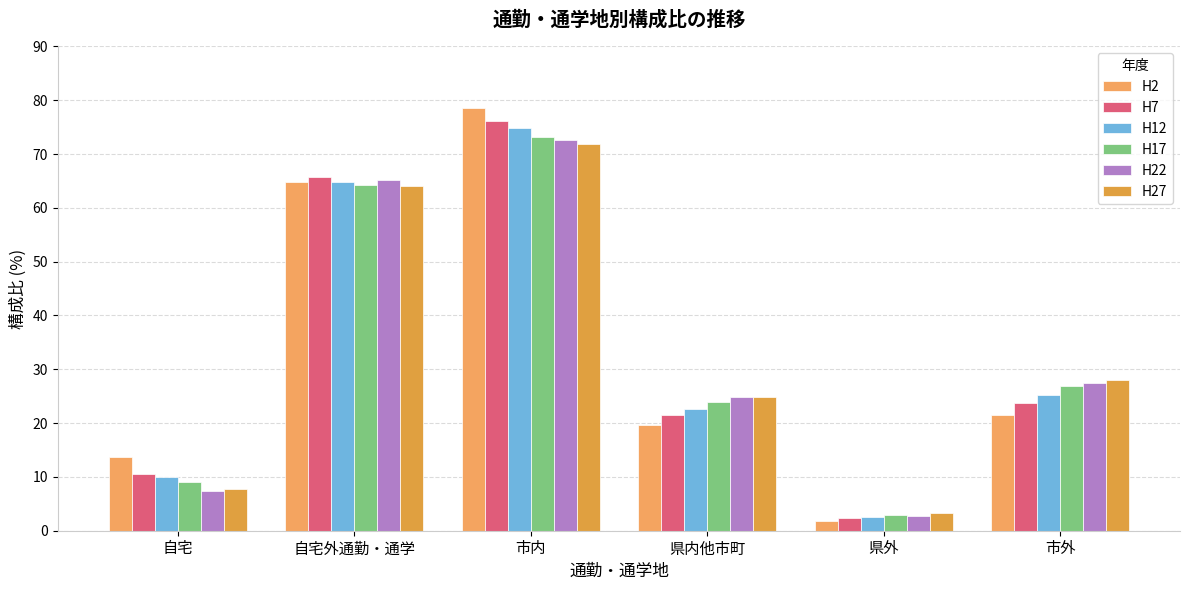

What is the label of the 1st bar from the left?

自宅